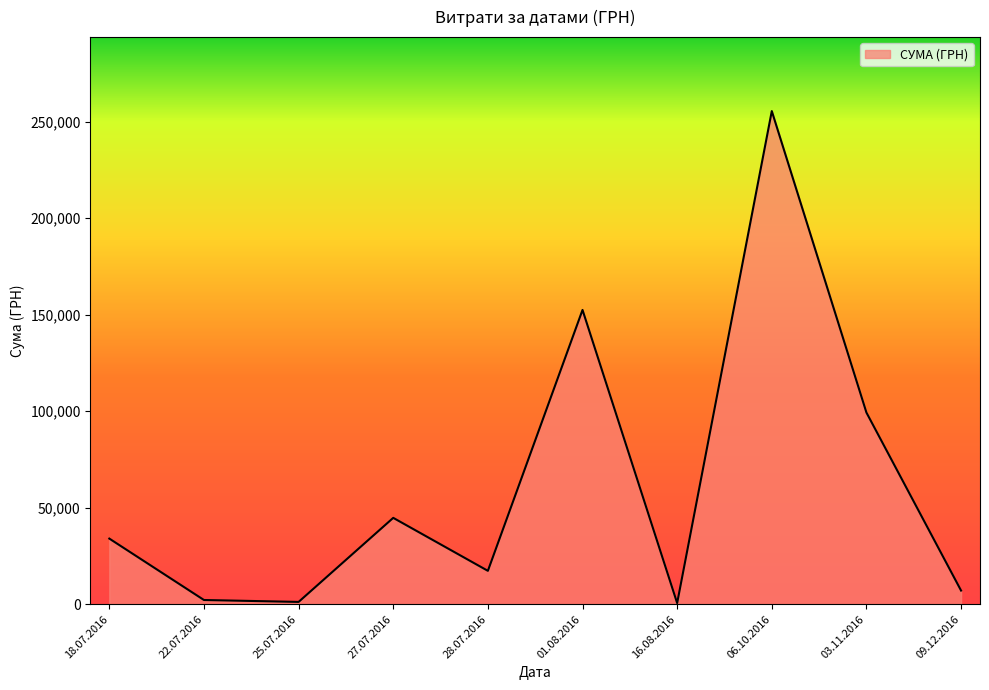

Between 18.07.2016 and 01.08.2016, which is larger?

01.08.2016